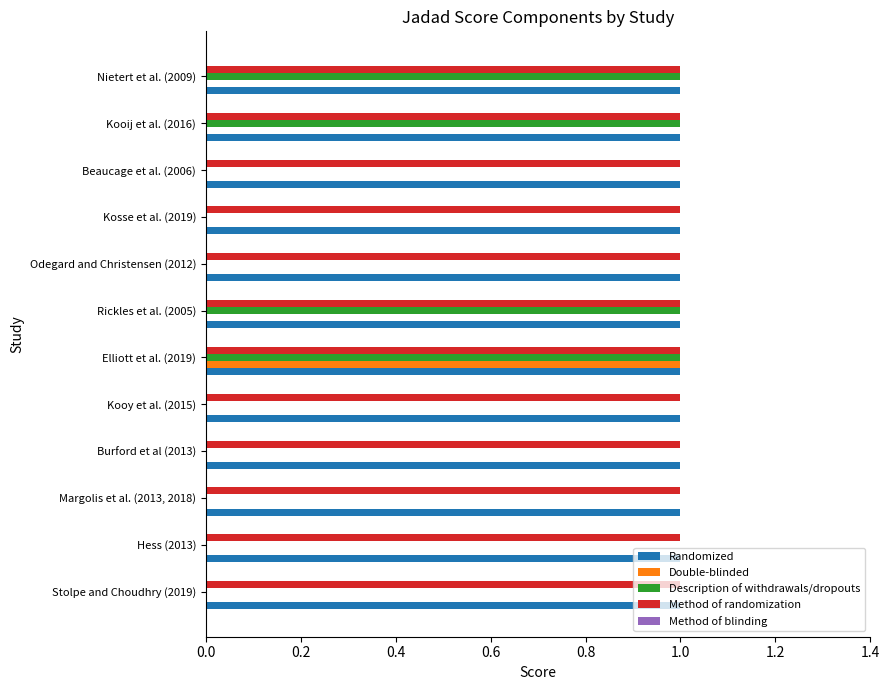

How many data points does each series have?

12